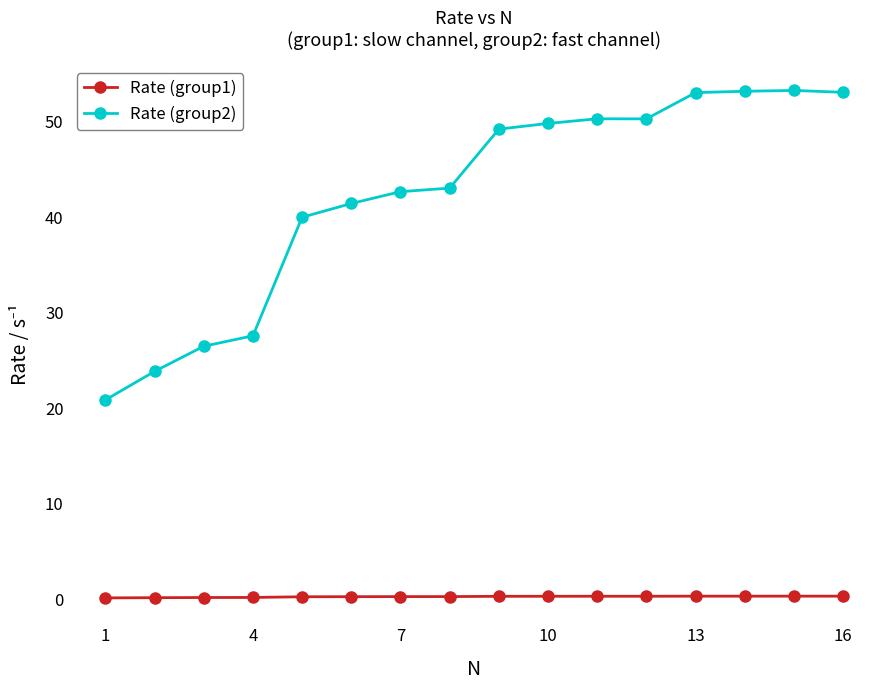

True or false: Rate (group1) and Rate (group2) cross at least once.

False